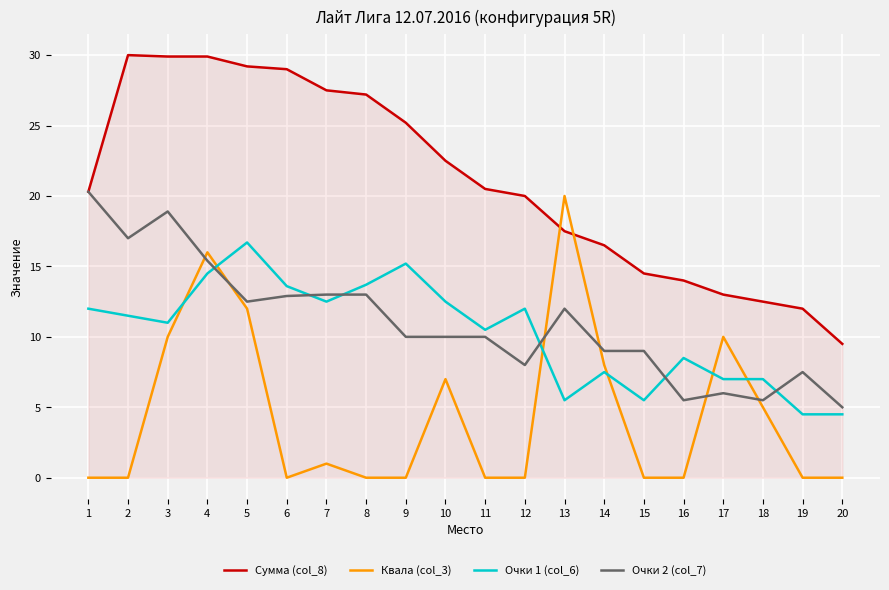

What is the total value across all series at 14?

41.0